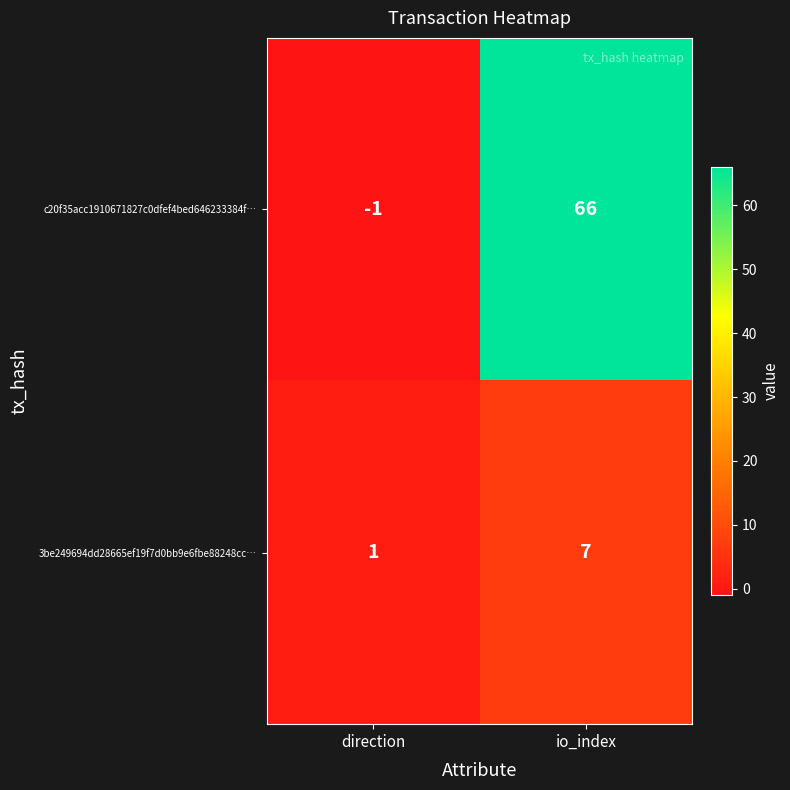

Is it true that 3be249694dd28665ef19f7d0bb9e6fbe88248cc… equals 1 at direction?

True